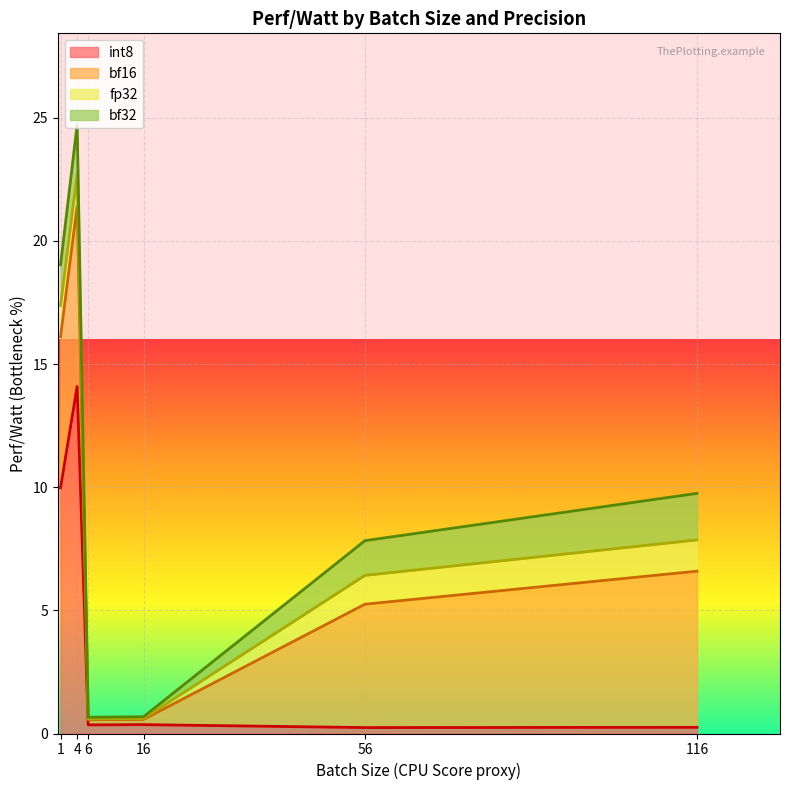

Which has a higher value, 16 or 116?

16